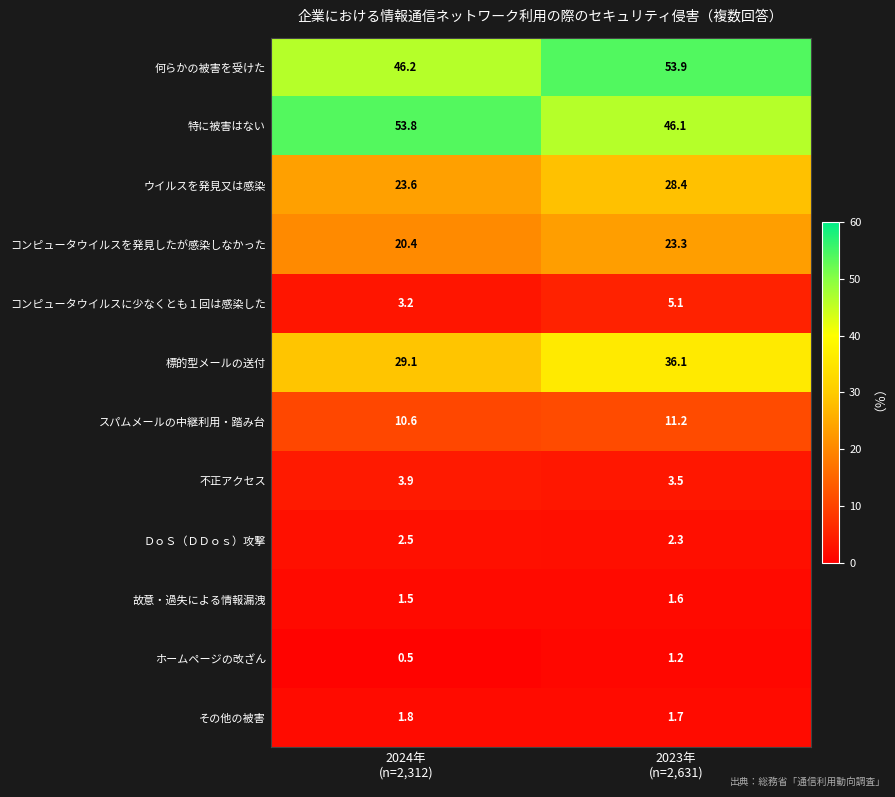

What is the sum of all コンピュータウイルスを発見したが感染しなかった values?

43.7